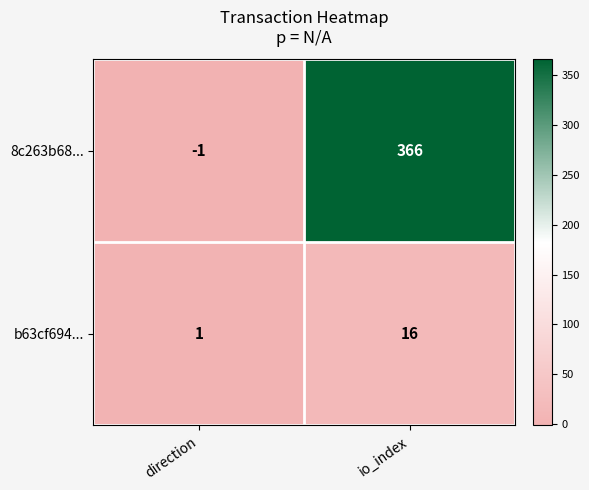

Which series changed the most between direction and io_index?

8c263b68...